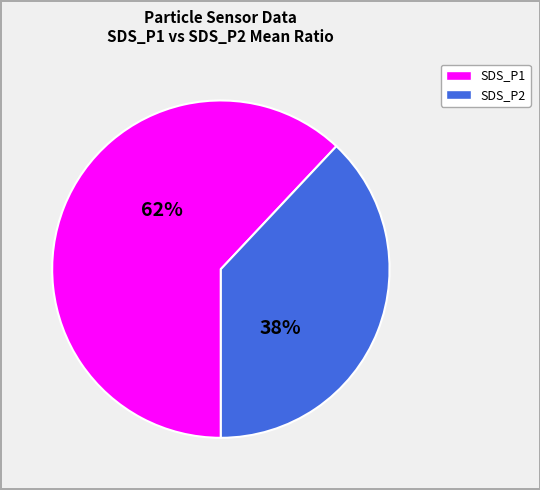

Approximately how many times larger is the value at SDS_P1 compared to SDS_P2?

1.6